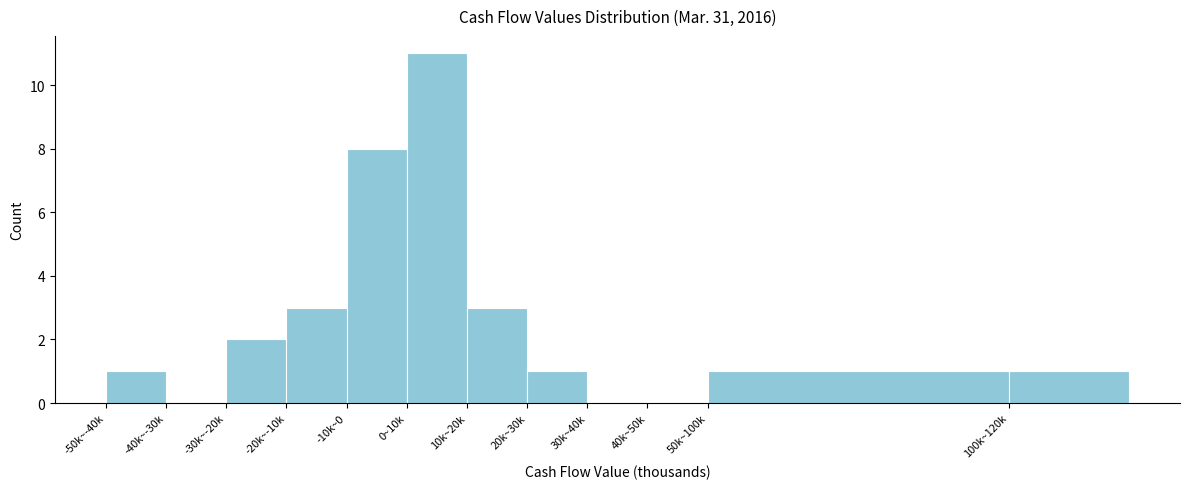

Reading left to right, transcribe all the data shown in this chart.

-50k~-40k=1	-40k~-30k=0	-30k~-20k=2	-20k~-10k=3	-10k~0=8	0~10k=11	10k~20k=3	20k~30k=1	30k~40k=0	40k~50k=0	50k~100k=1	100k~120k=1